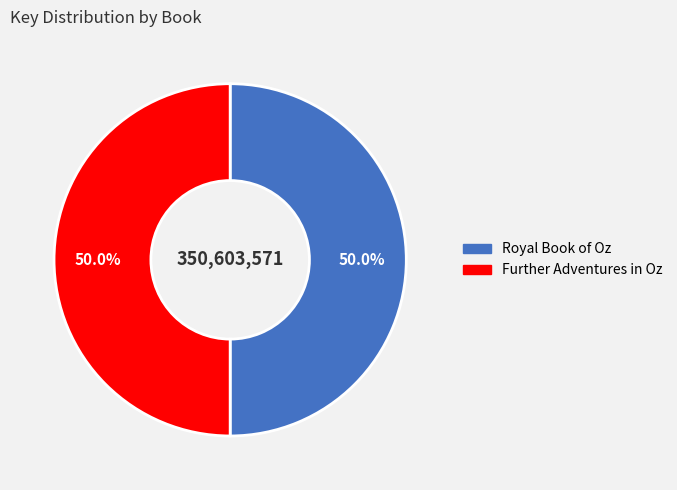

What is the total percentage of Further Adventures in Oz and Royal Book of Oz?

100.0%